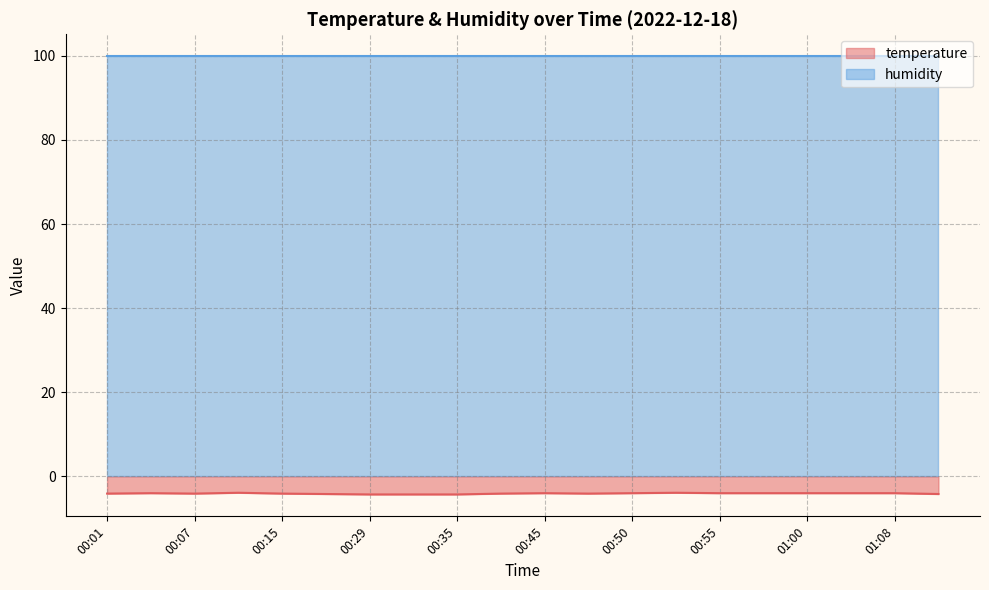

Which series has the largest range (max minus min)?

temperature